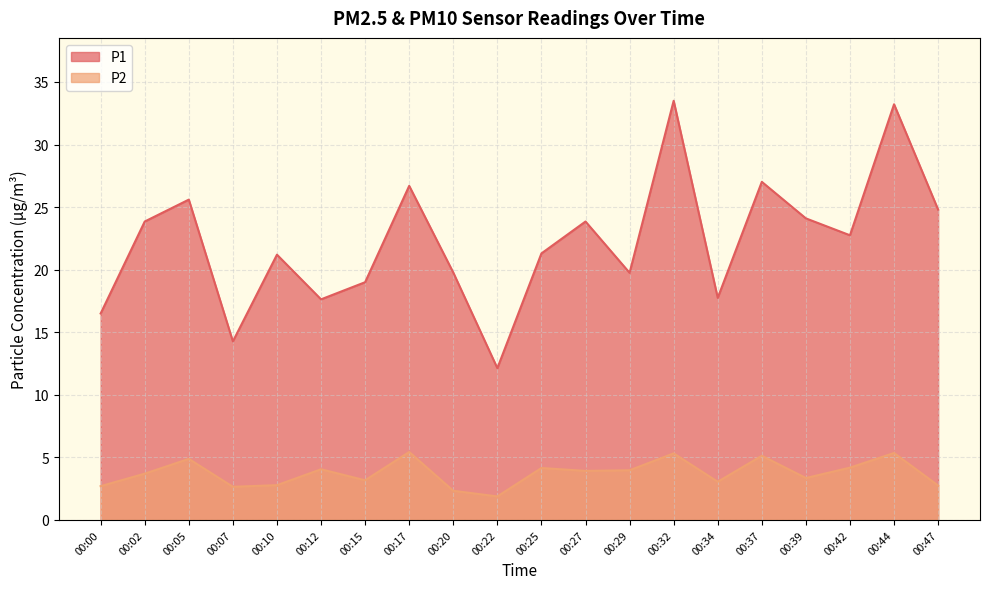

Is it true that P1 equals 9.7 at 00:12?

False